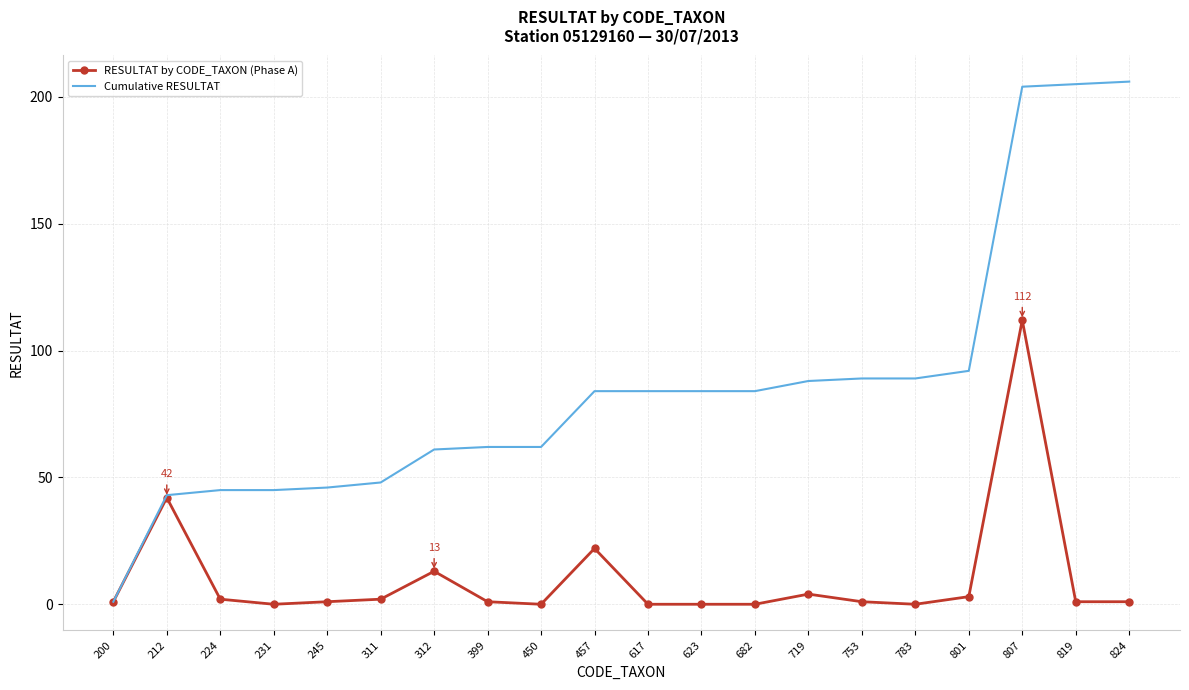

At which category is the sum across all series the highest?

807